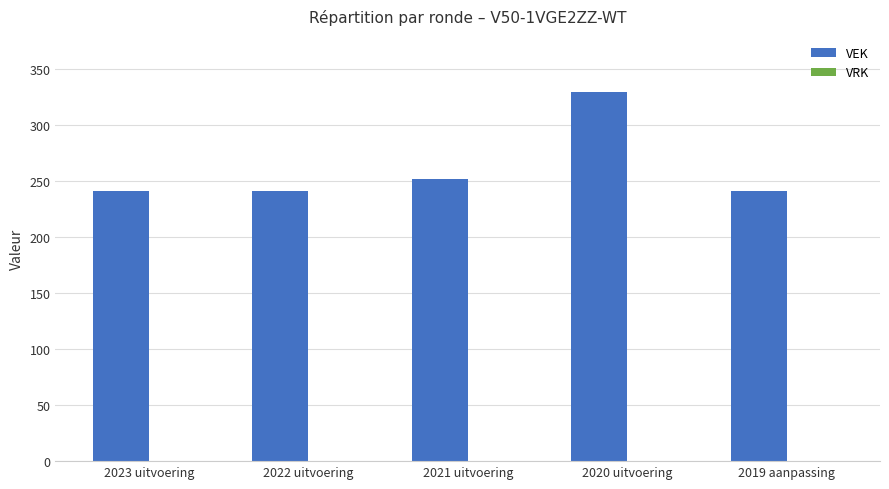

The value at 2019 aanpassing is 123. True or false?

False